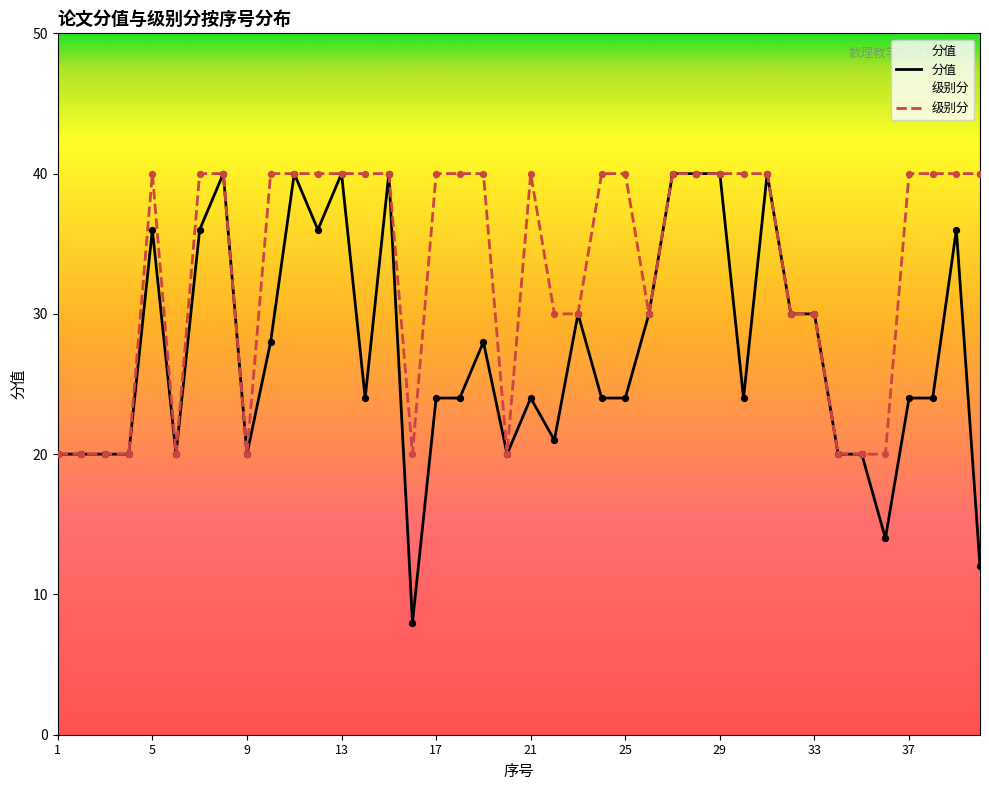

What are all the series names shown in the legend?

分值, 级别分